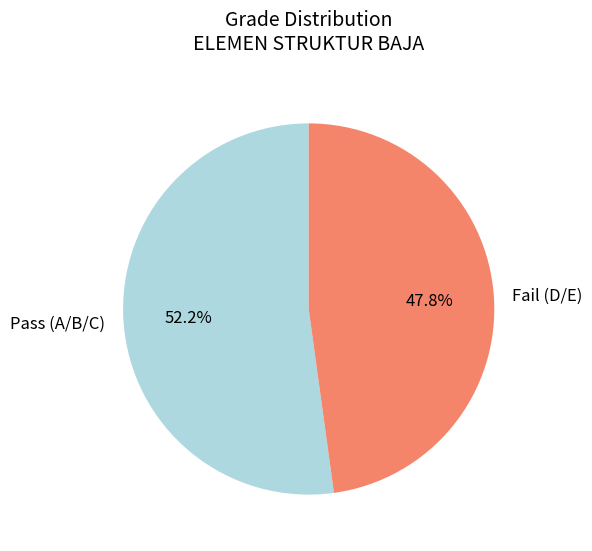

Which category has the smallest portion of the pie?

Fail (D/E)